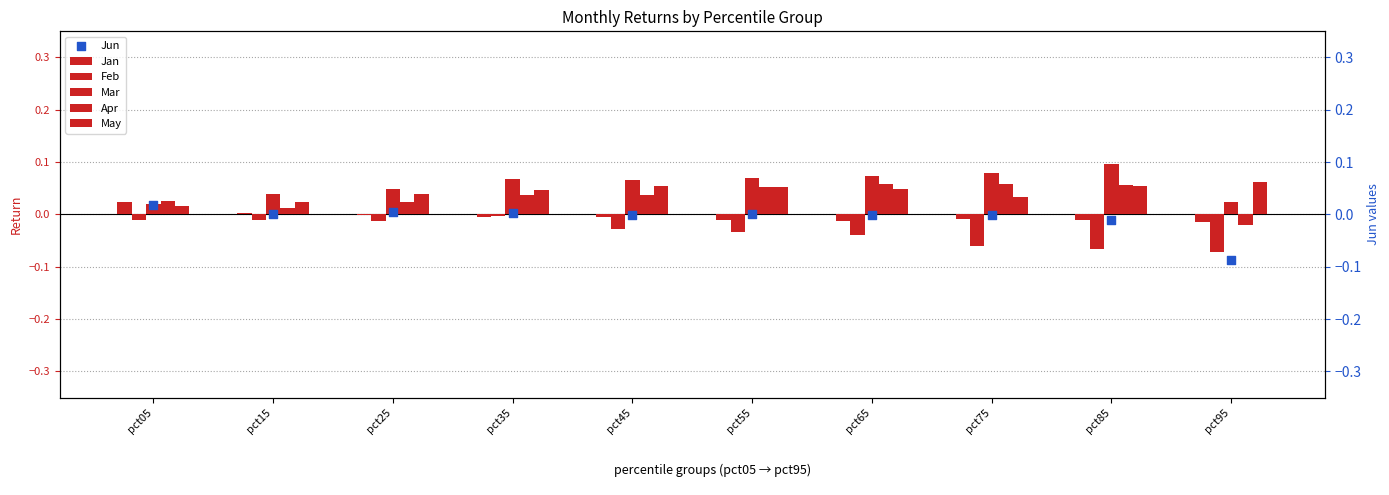

At how many categories does at least one series exceed 0?

10